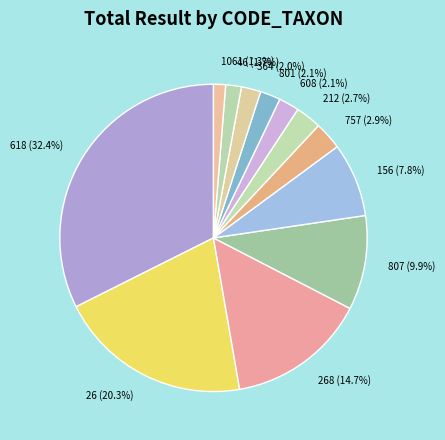

How many slices are in this pie chart?

12